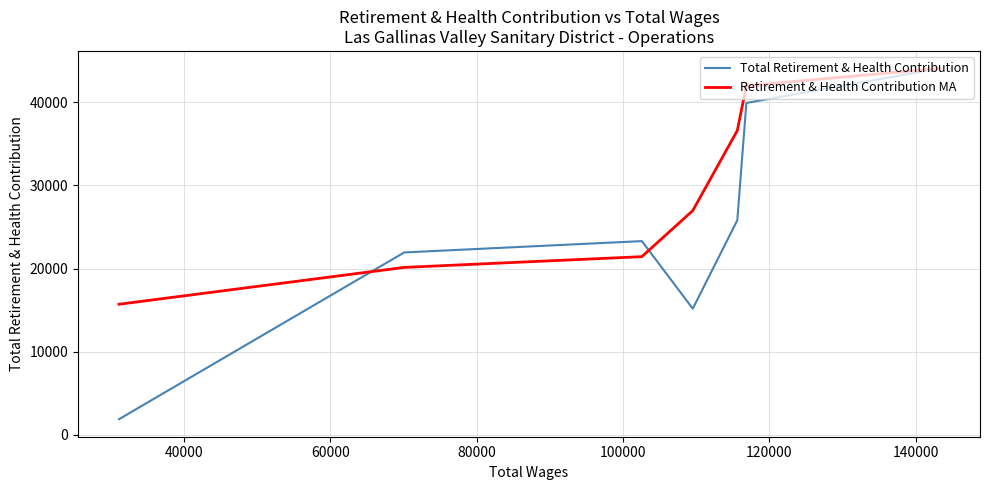

What is the difference between the highest and lowest values at 120000?

1799.3